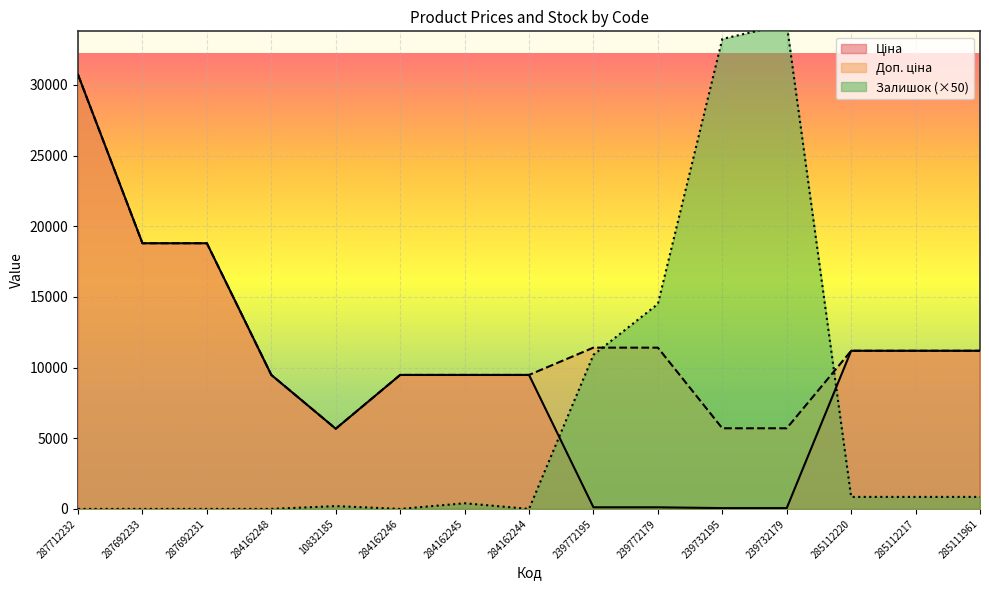

Reading right to left, extract all data points from this chart.

Ціна: 285111961=11188.2	285112217=11188.2	285112220=11188.2	239732179=57.0	239732195=57.0	239772179=114.1	239772195=114.1	284162244=9480.1	284162245=9480.1	284162246=9480.1	10832185=5673.8	284162248=9480.1	287692231=18796.8	287692233=18796.8	287712232=30717.1
Доп. ціна: 285111961=11188.2	285112217=11188.2	285112220=11188.2	239732179=5705.0	239732195=5705.0	239772179=11410.0	239772195=11410.0	284162244=9480.1	284162245=9480.1	284162246=9480.1	10832185=5673.8	284162248=9480.1	287692231=18796.8	287692233=18796.8	287712232=30717.1
Залишок: 285111961=850.0	285112217=850.0	285112220=850.0	239732179=34300.0	239732195=33250.0	239772179=14500.0	239772195=10900.0	284162244=0.0	284162245=400.0	284162246=0.0	10832185=200.0	284162248=0.0	287692231=0.0	287692233=0.0	287712232=0.0